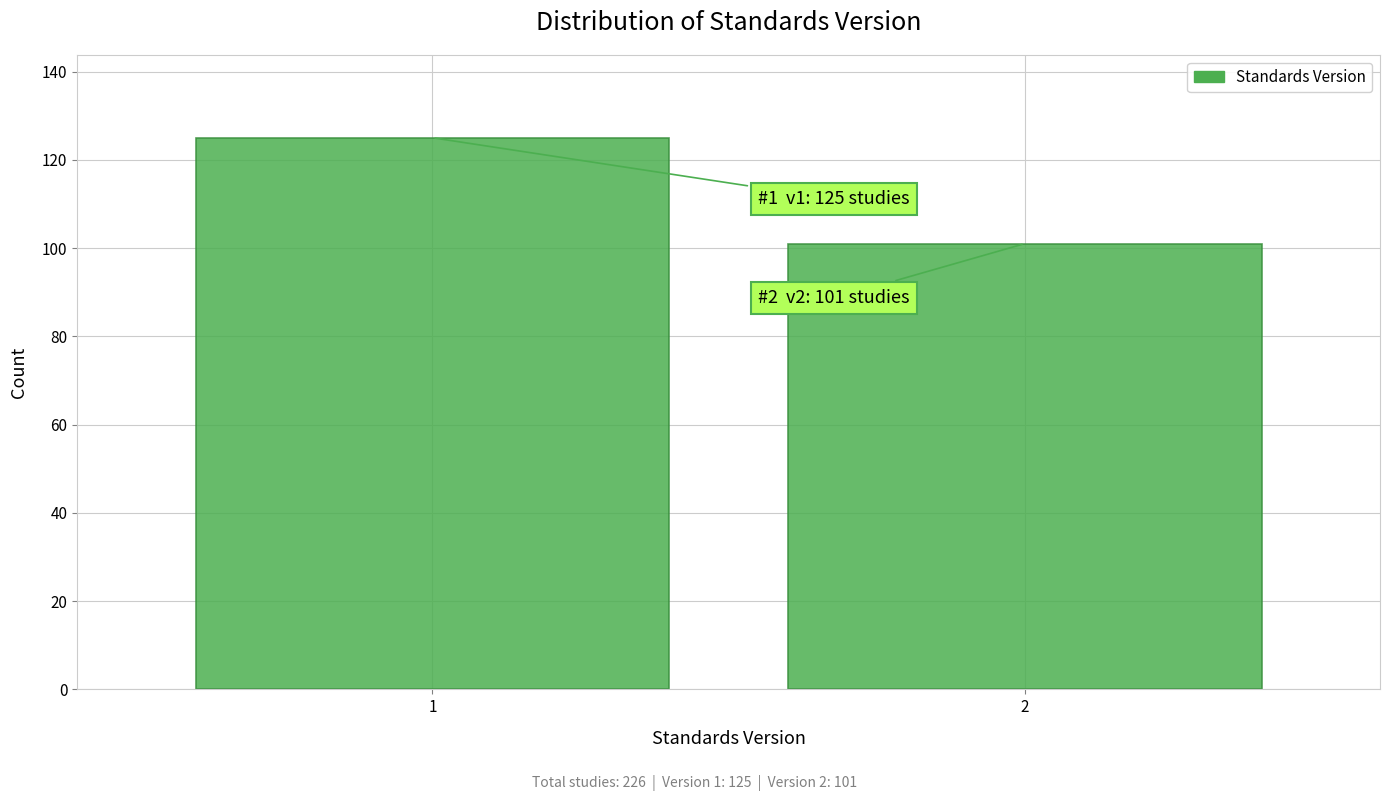

Reading left to right, transcribe all the data shown in this chart.

1=125	2=101